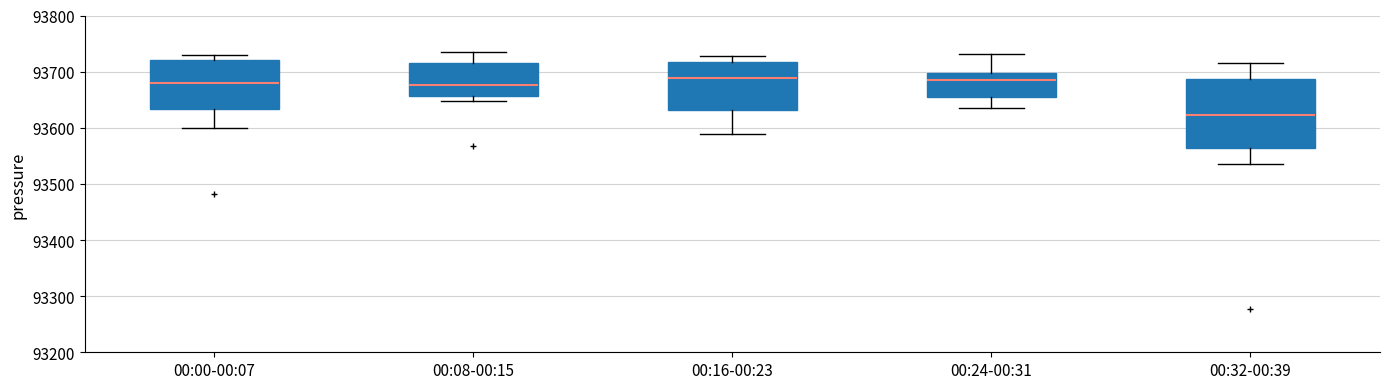

Reading left to right, read every box against the y-axis: the position of its median line, the range the box covers, and the ends of its whiskers. The values are not printed on the chart, so give them approximately, as read against the axis.

00:00-00:07: median 93680, box 93630 to 93720, whiskers 93600 to 93730
00:08-00:15: median 93680, box 93660 to 93720, whiskers 93650 to 93730
00:16-00:23: median 93690, box 93630 to 93720, whiskers 93590 to 93730
00:24-00:31: median 93680, box 93660 to 93700, whiskers 93630 to 93730
00:32-00:39: median 93620, box 93560 to 93690, whiskers 93540 to 93720